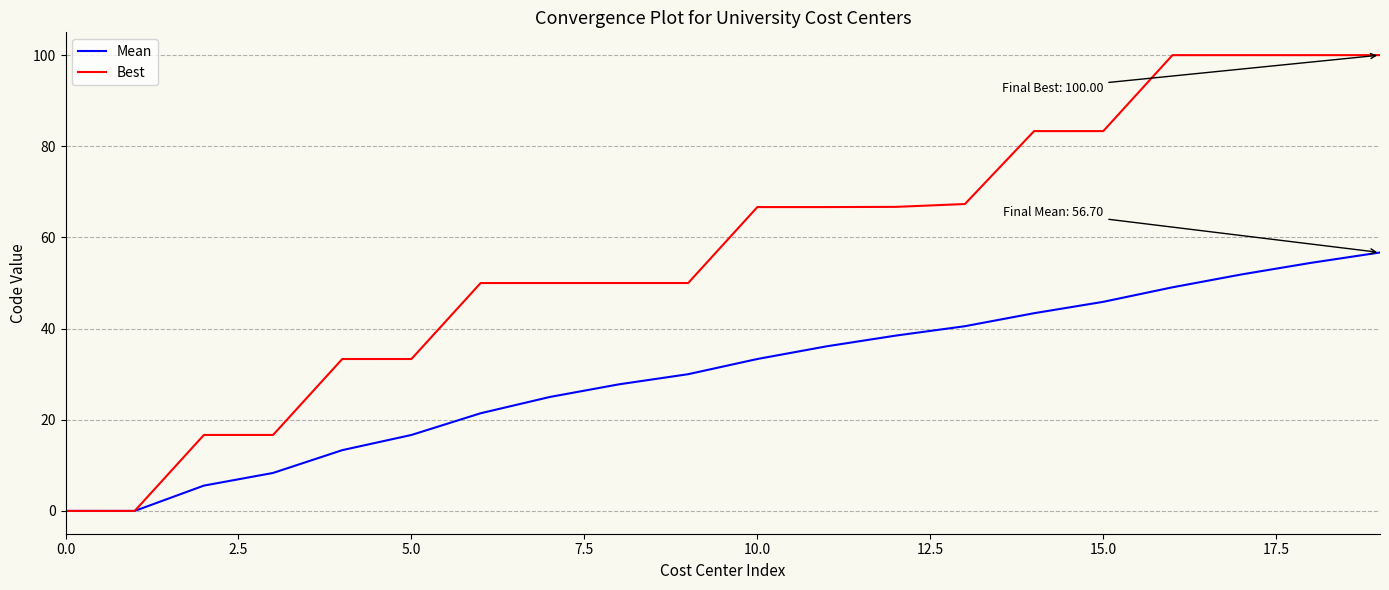

Which series has the widest spread of values?

Best